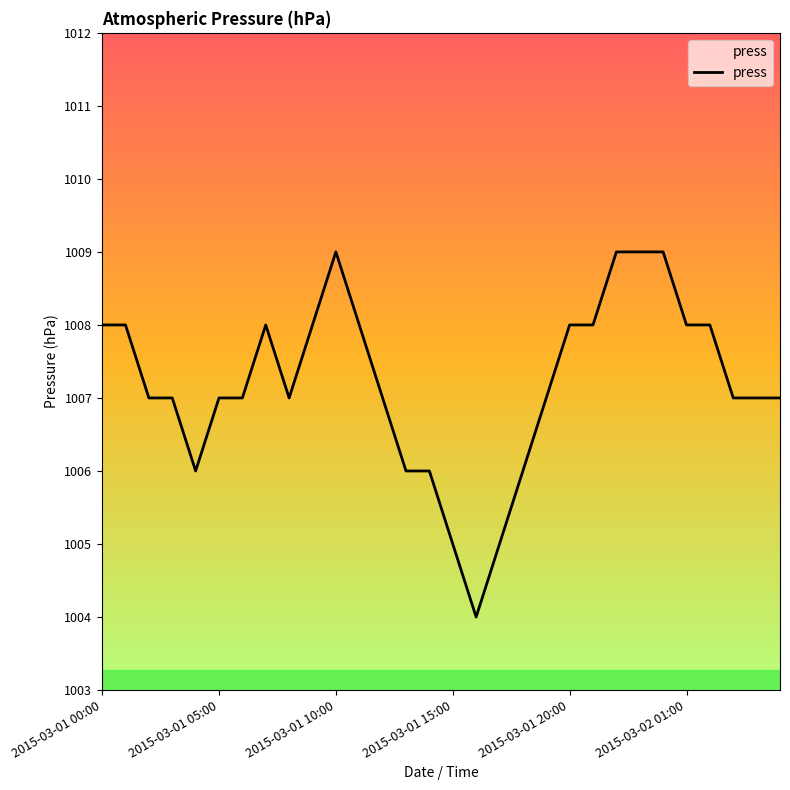

Count the values in the range 1007 to 1008.

19